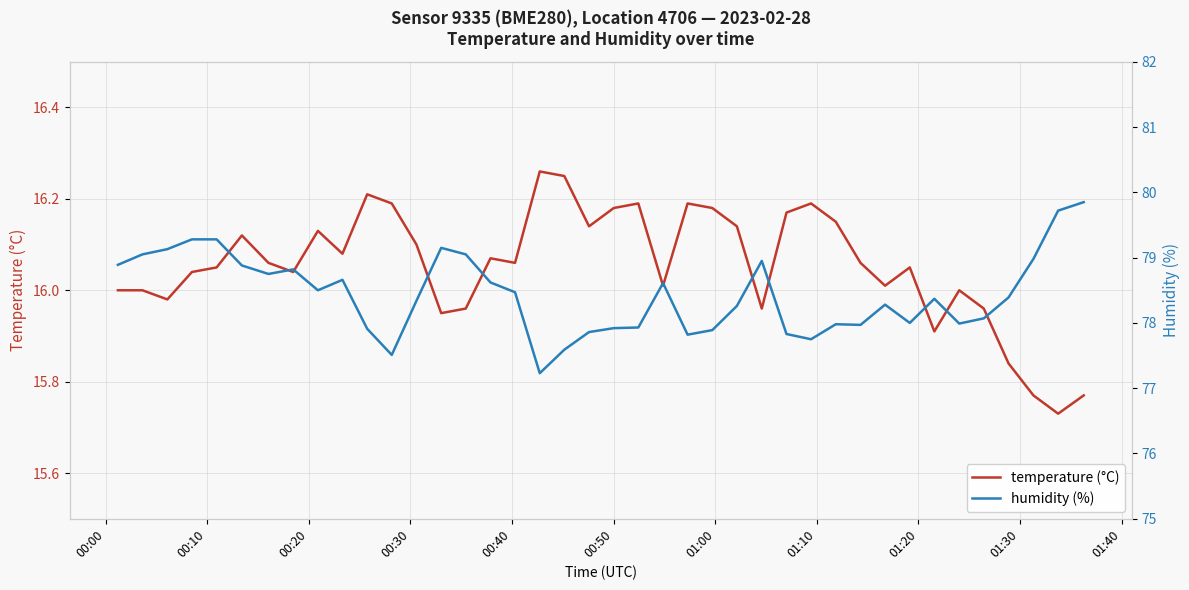

True or false: temperature (°C) and humidity (%) intersect in this chart.

False